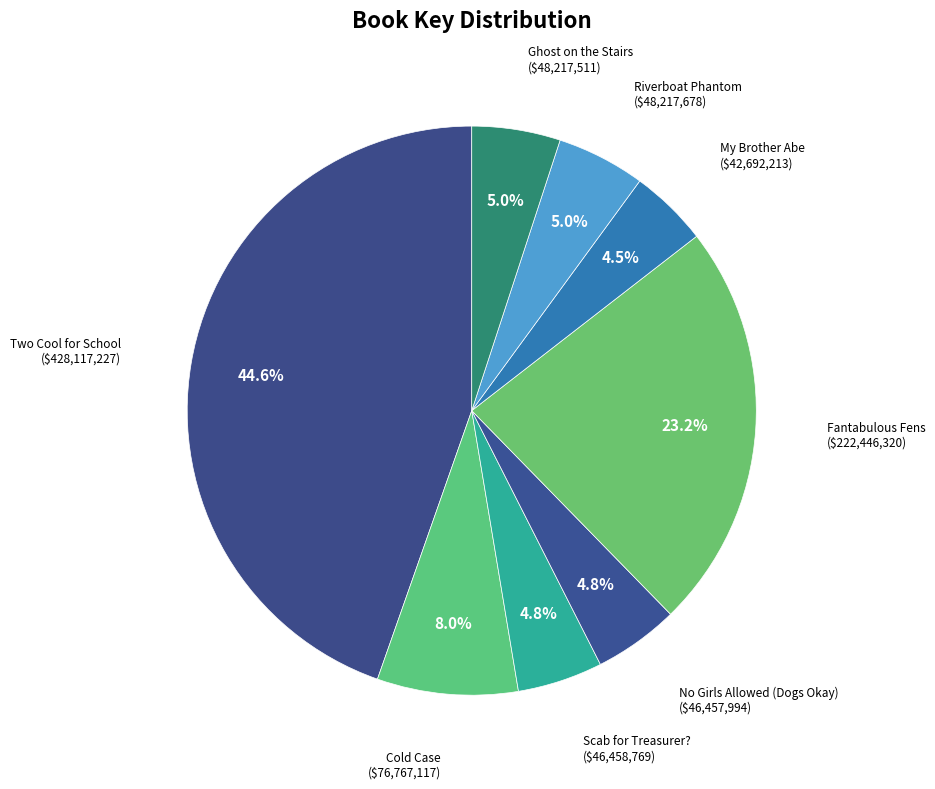

To the nearest percent, what portion does Cold Case represent?

8%